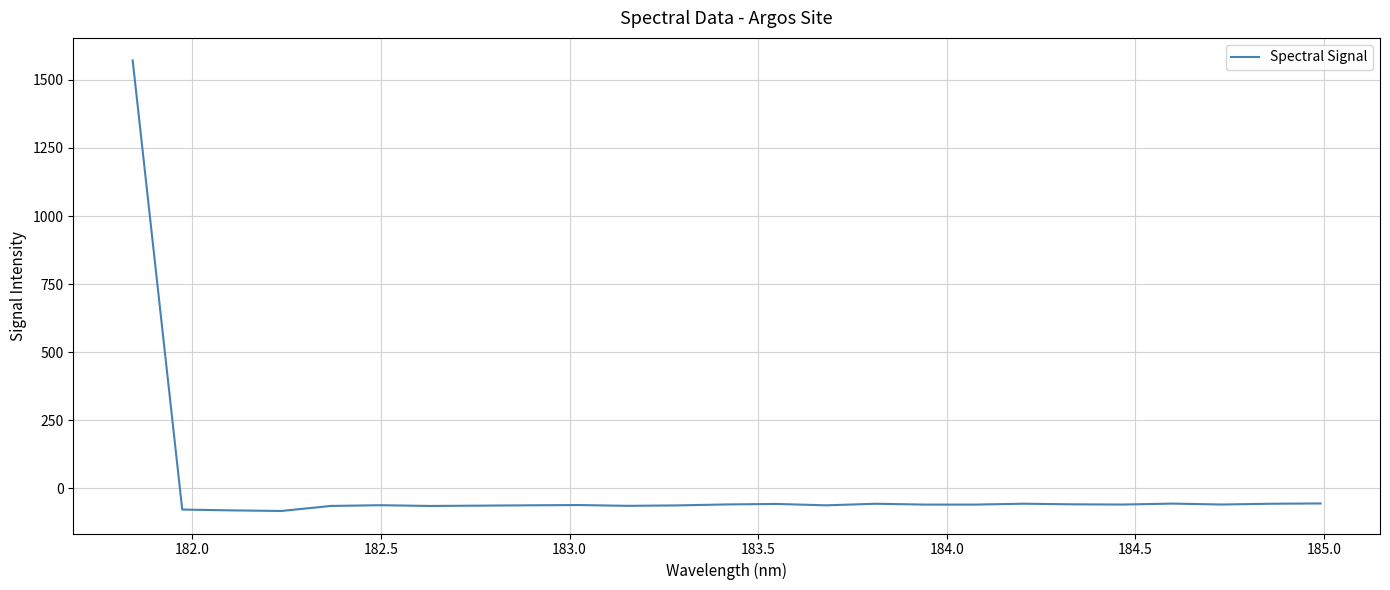

What is the difference between the maximum and minimum values?

1653.9